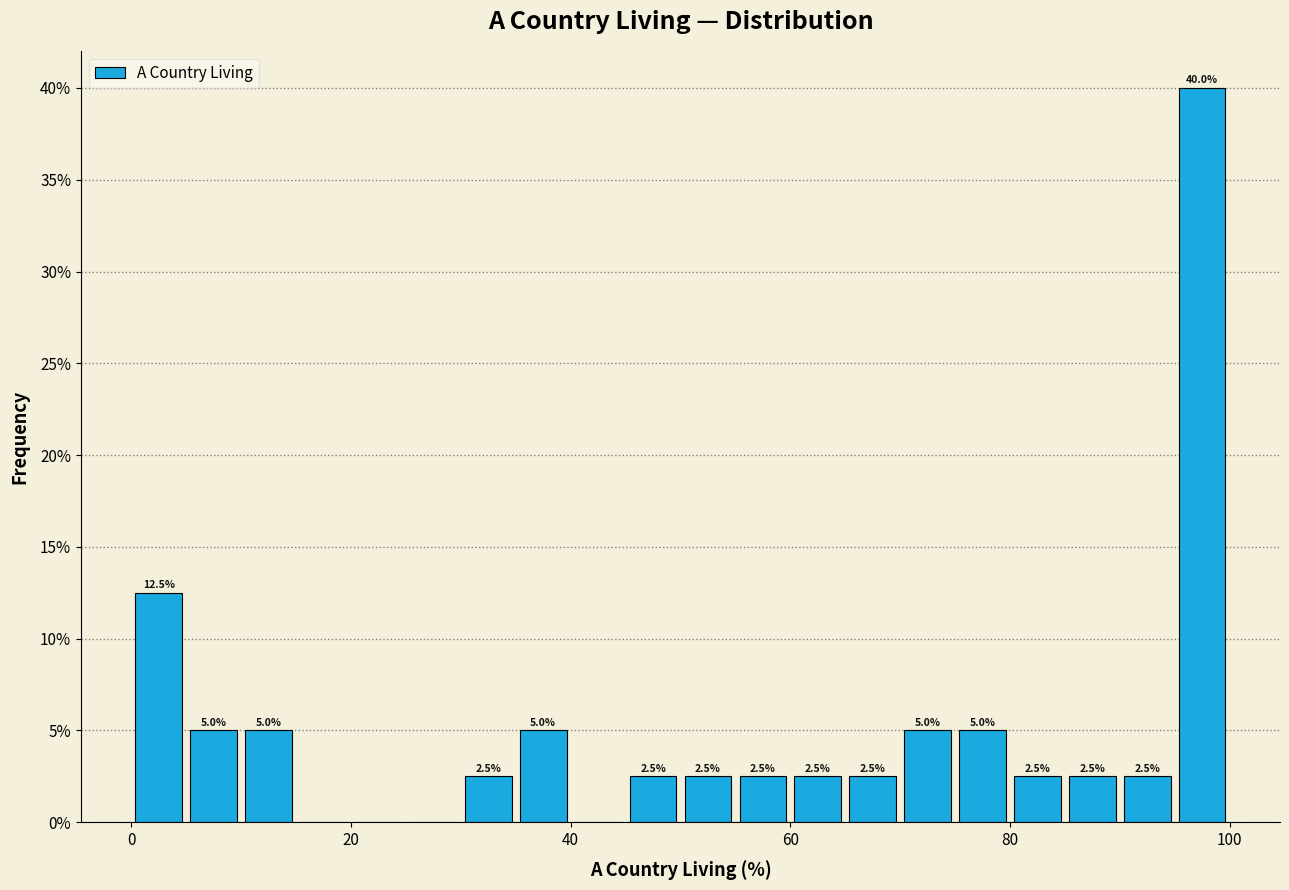

Around what value on the x-axis is the tallest bar? Give the approximate position of its centre, as read against the axis.

98